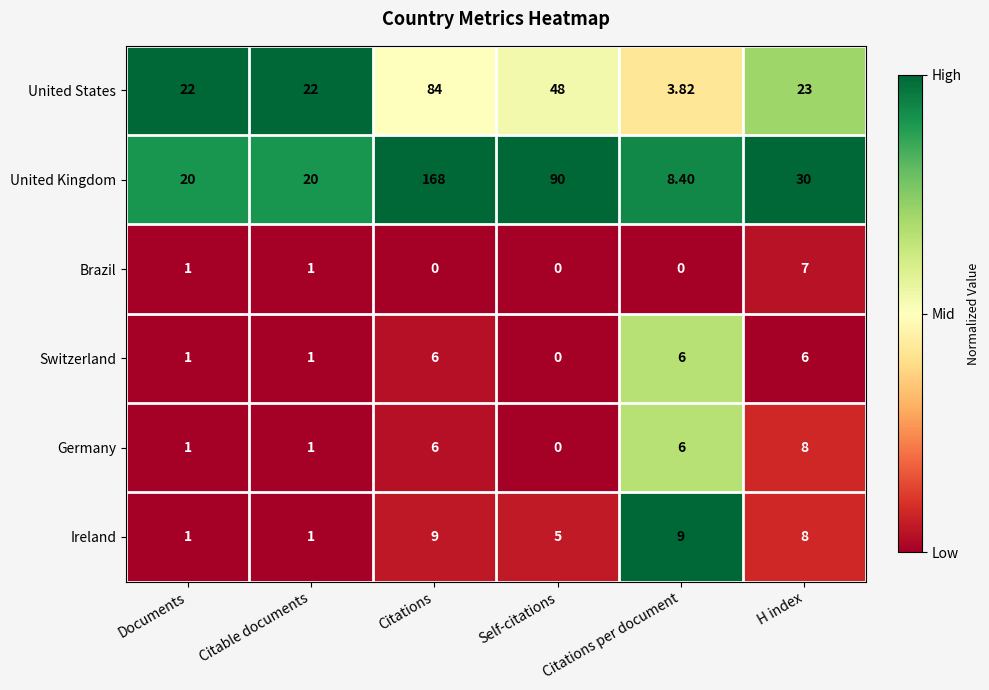

Where does the United Kingdom series first go above 30?

Citations